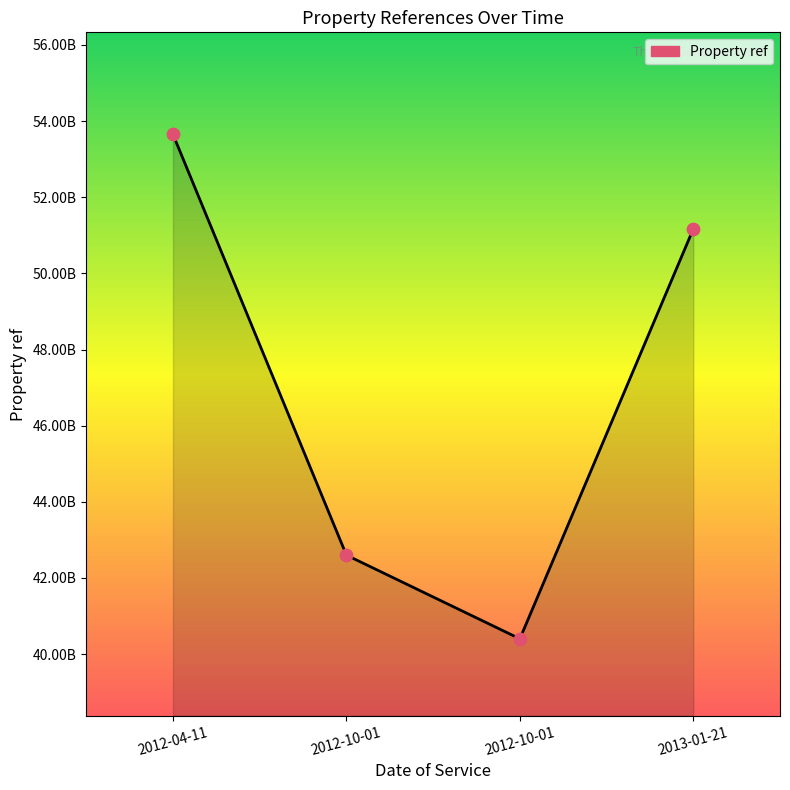

What is the change in value from 2012-04-11 to 2012-10-01?

-11051608802